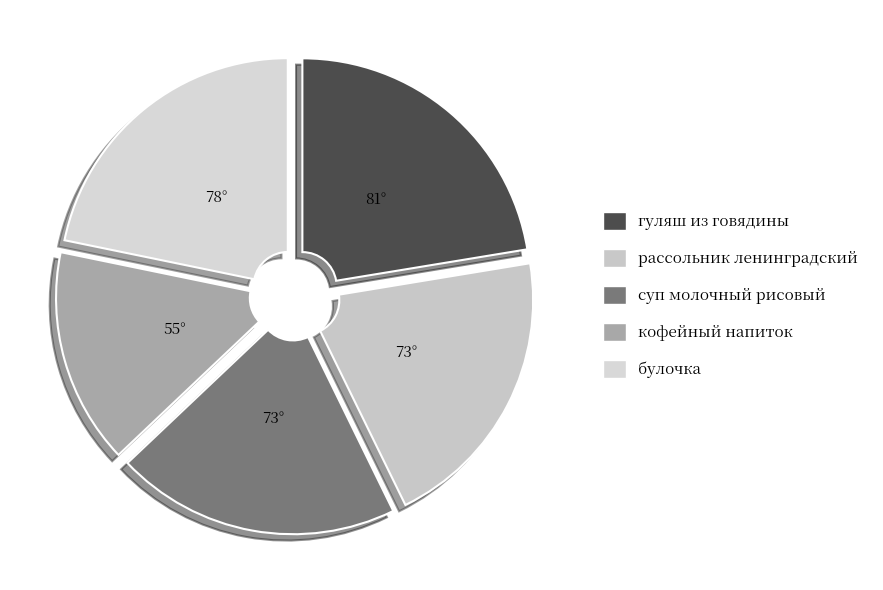

How many segments does this pie chart have?

5